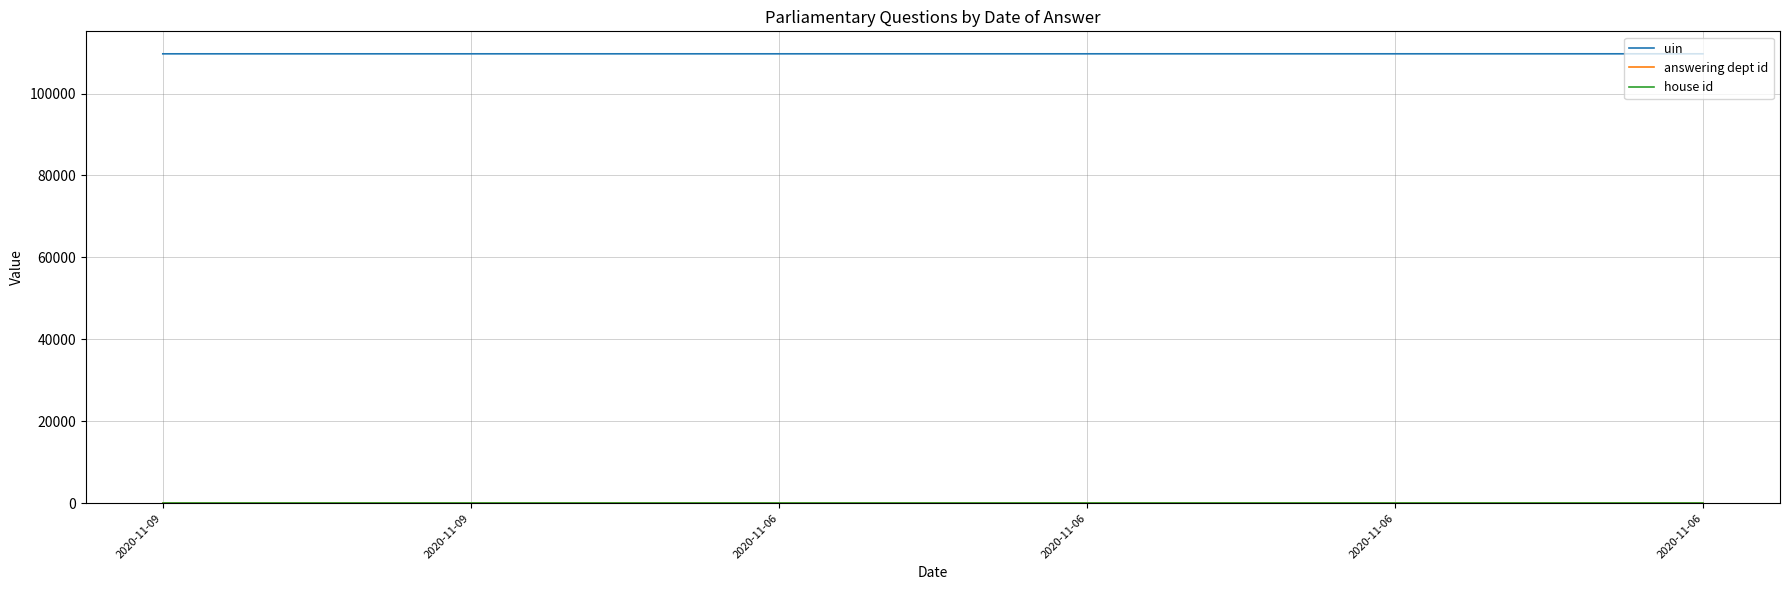

Does the chart display data point markers on the line(s)?

No